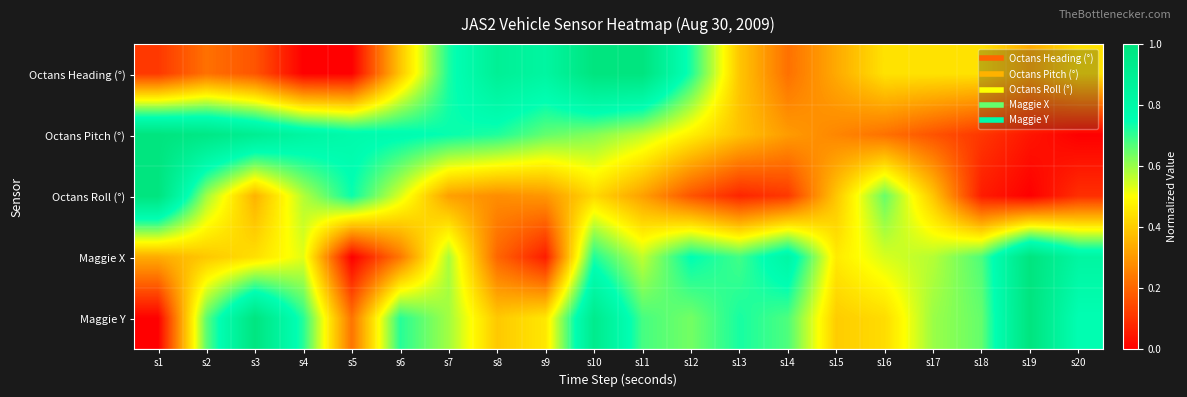

Which series has the largest range (max minus min)?

Octans Heading (°)